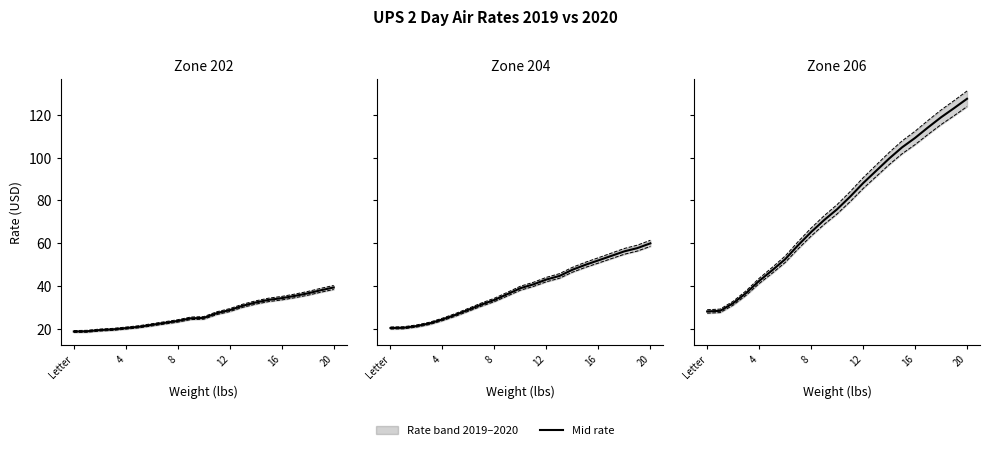

True or false: 2019 rate and Mid rate cross at least once.

False